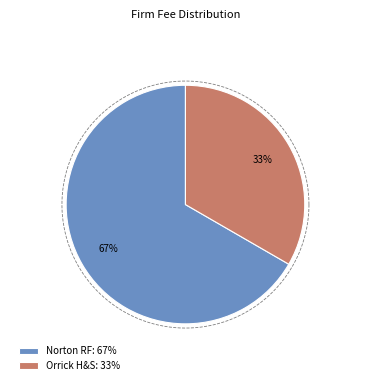

How many segments does this pie chart have?

2